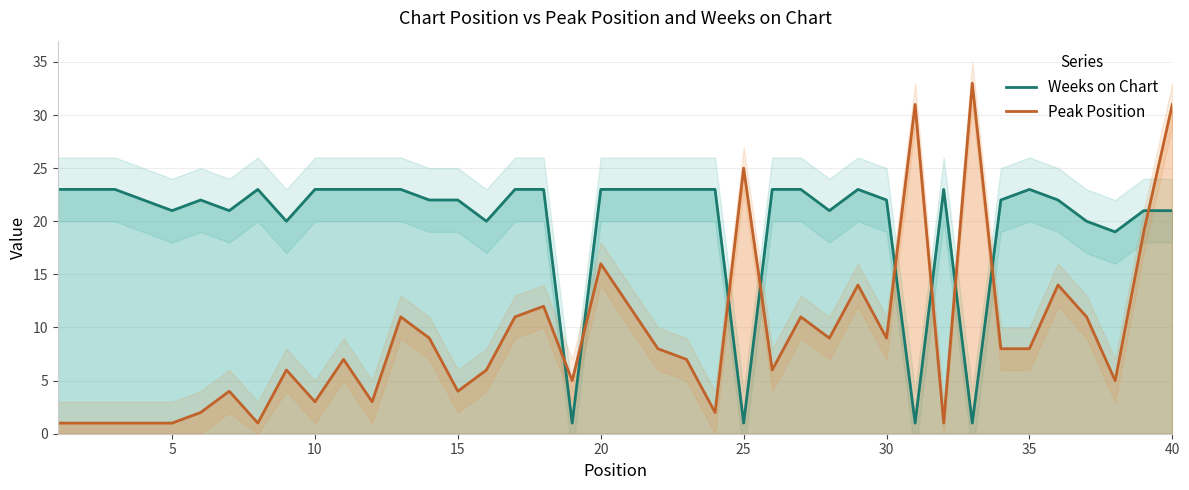

Where is Peak Position nearest to the value 17?

20